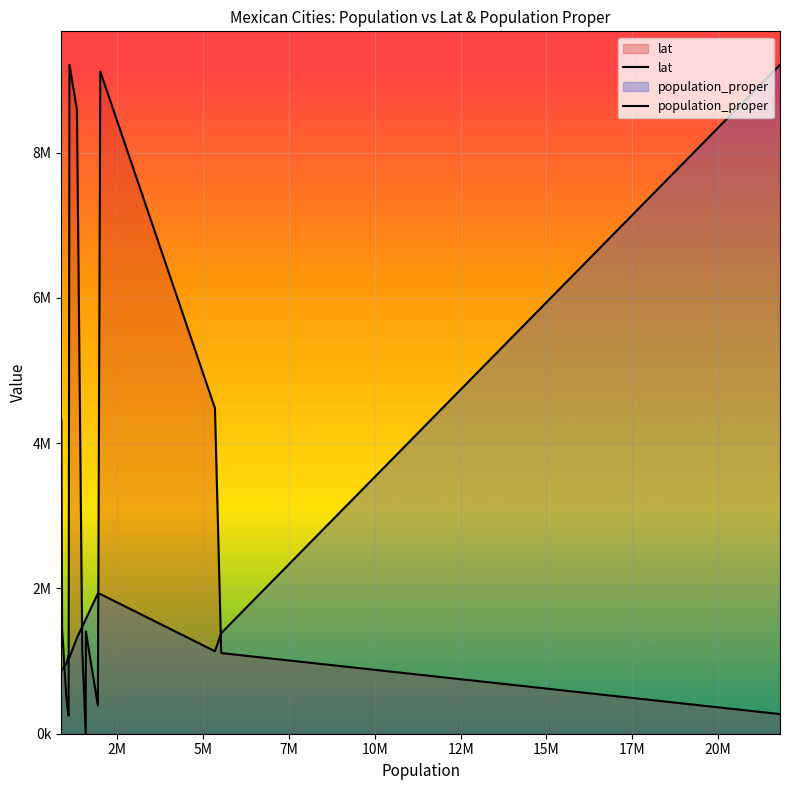

In lat, how many points are higher than both neighbors (excluding endpoints)?

3